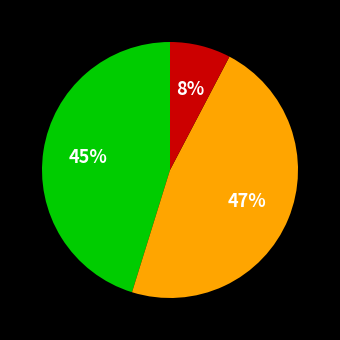

To the nearest percent, what is the average slice percentage?

33%